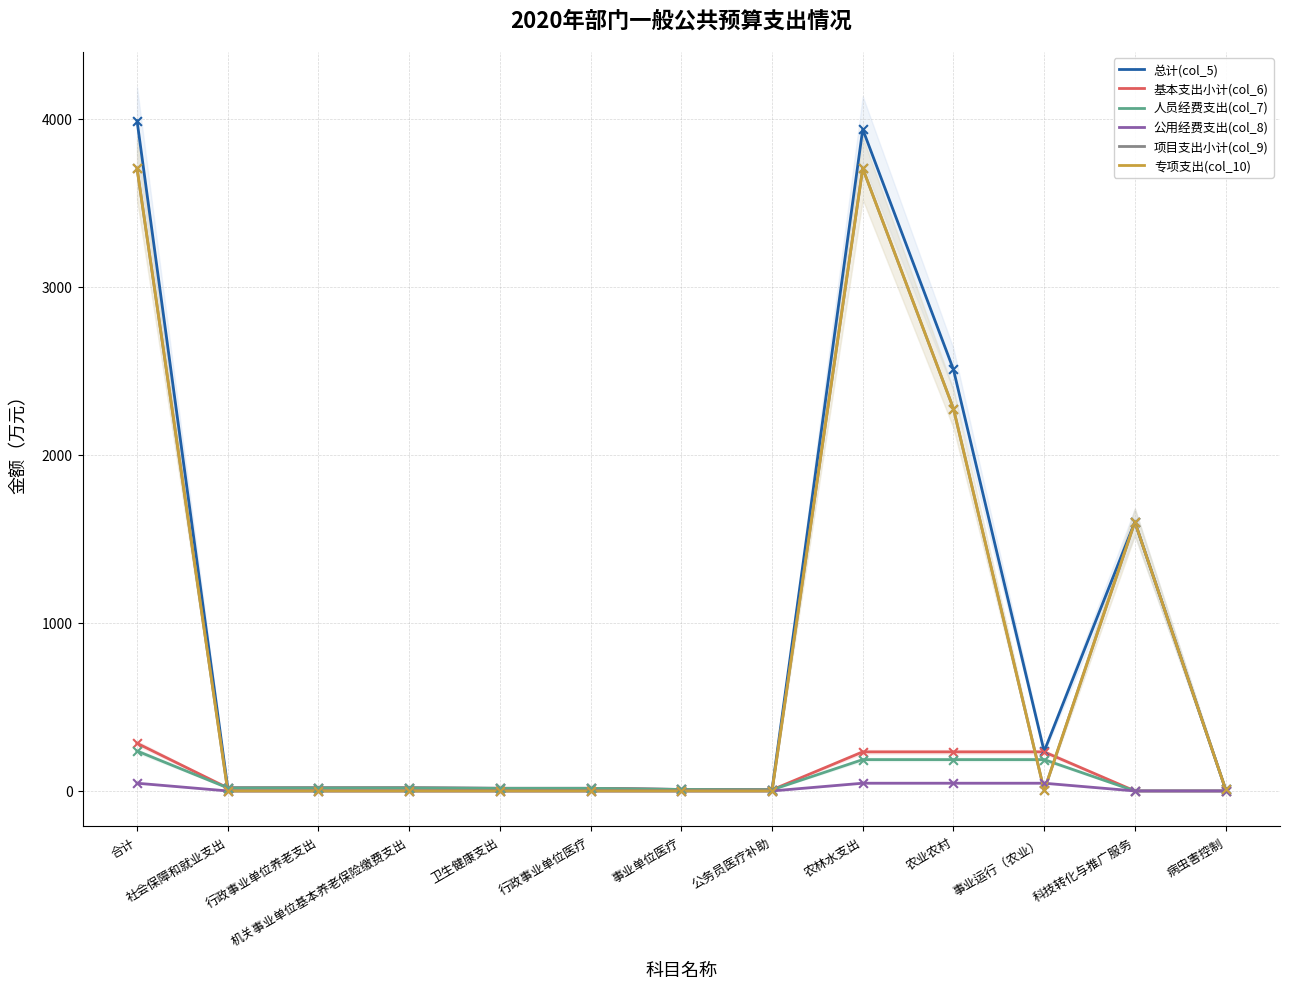

At which category is the sum across all series the highest?

合计